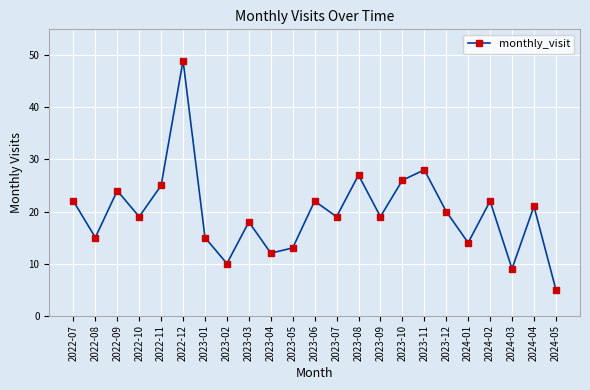

At which label does the data first exceed 19?

2022-07